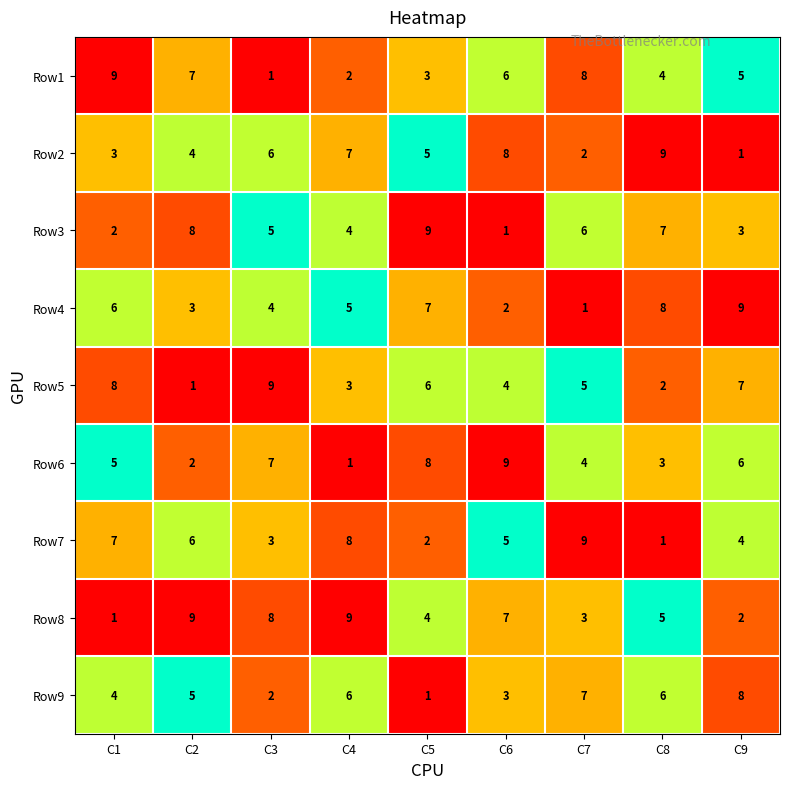

What is the highest value of the Row7 series?

9